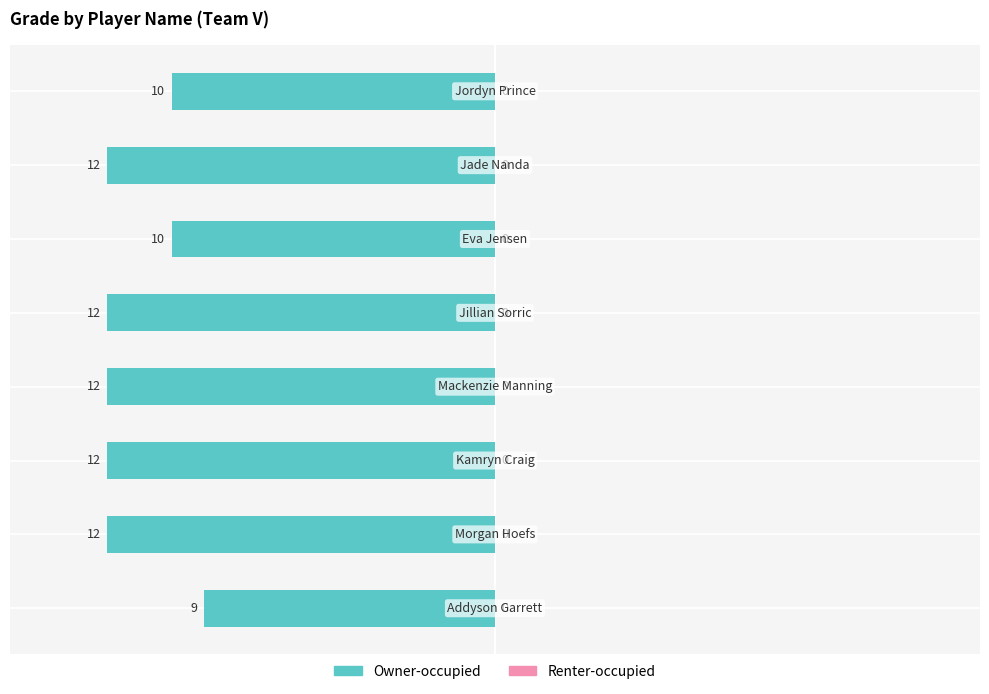

Does the chart contain any negative values?

Yes